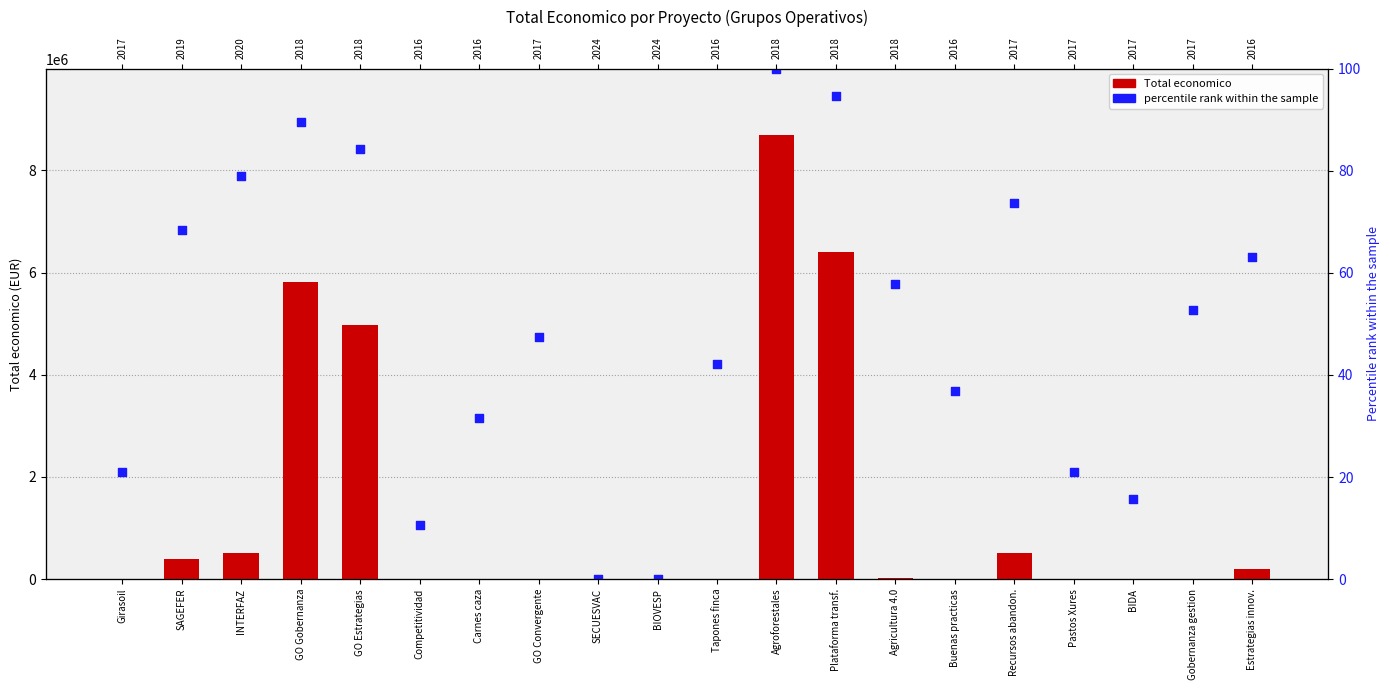

Is the value of Total economico at GO Estrategias greater than the value of percentile rank within the sample at Girasoil?

Yes